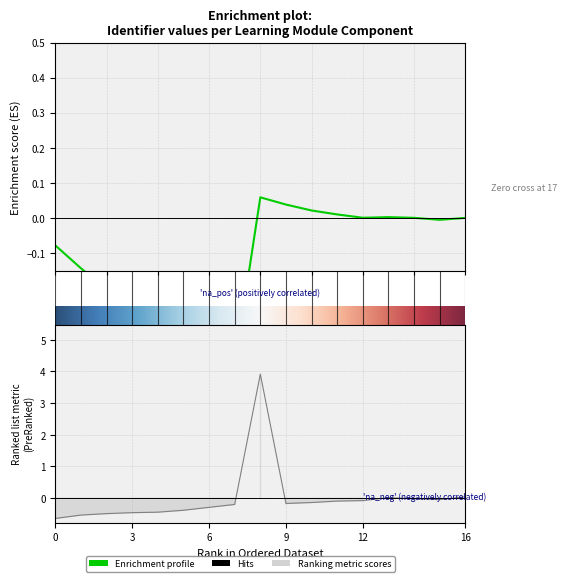

Reading left to right, extract all data points from this chart.

-0.6	-0.5	-0.5	-0.5	-0.4	-0.4	-0.3	-0.2	3.9	-0.2	-0.1	-0.1	-0.1	0.0	-0.0	-0.0	0.0